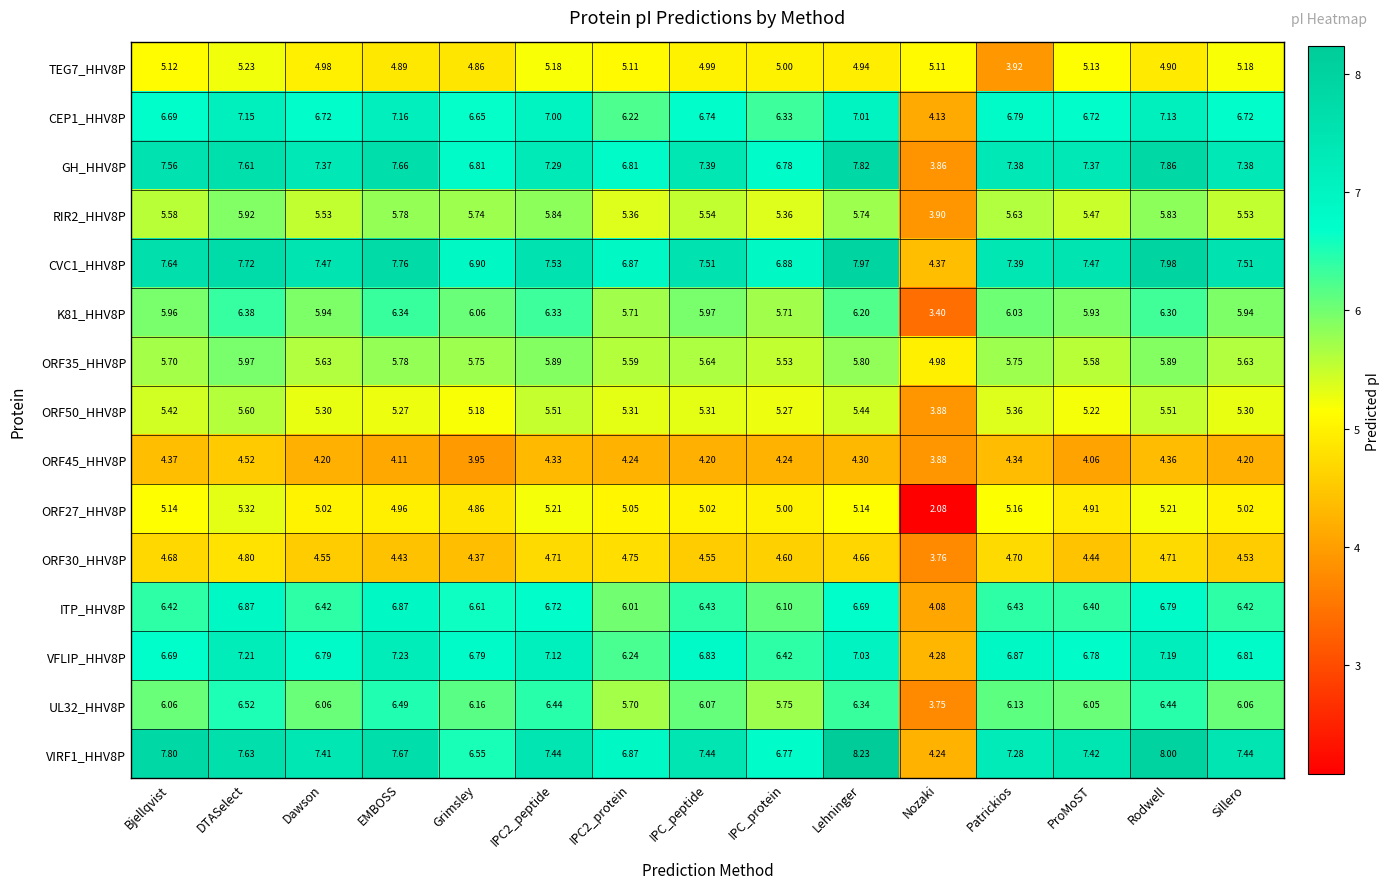

What is the spread (max minus min) of values at Lehninger?

3.9